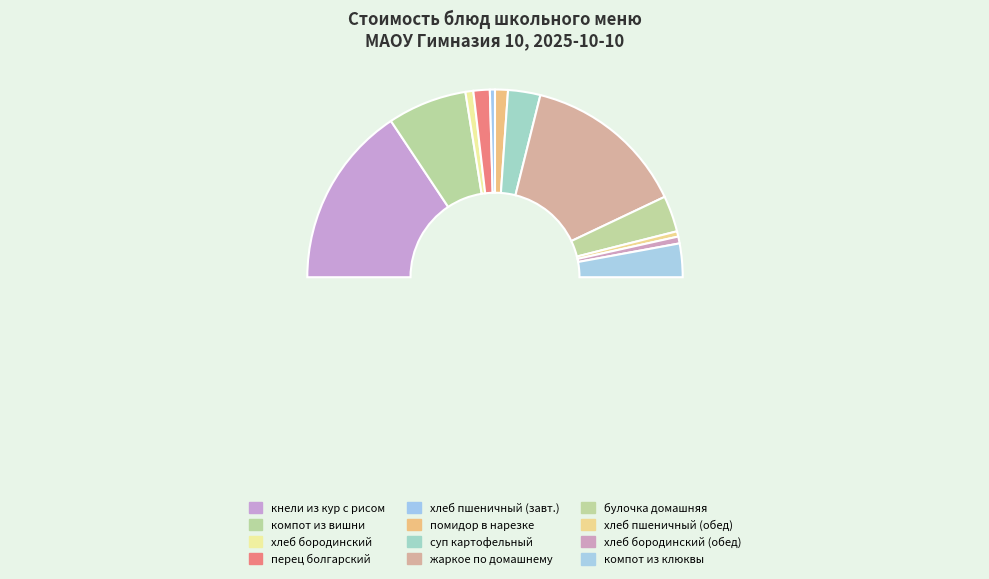

Does компот из вишни account for over 50% of the chart?

No